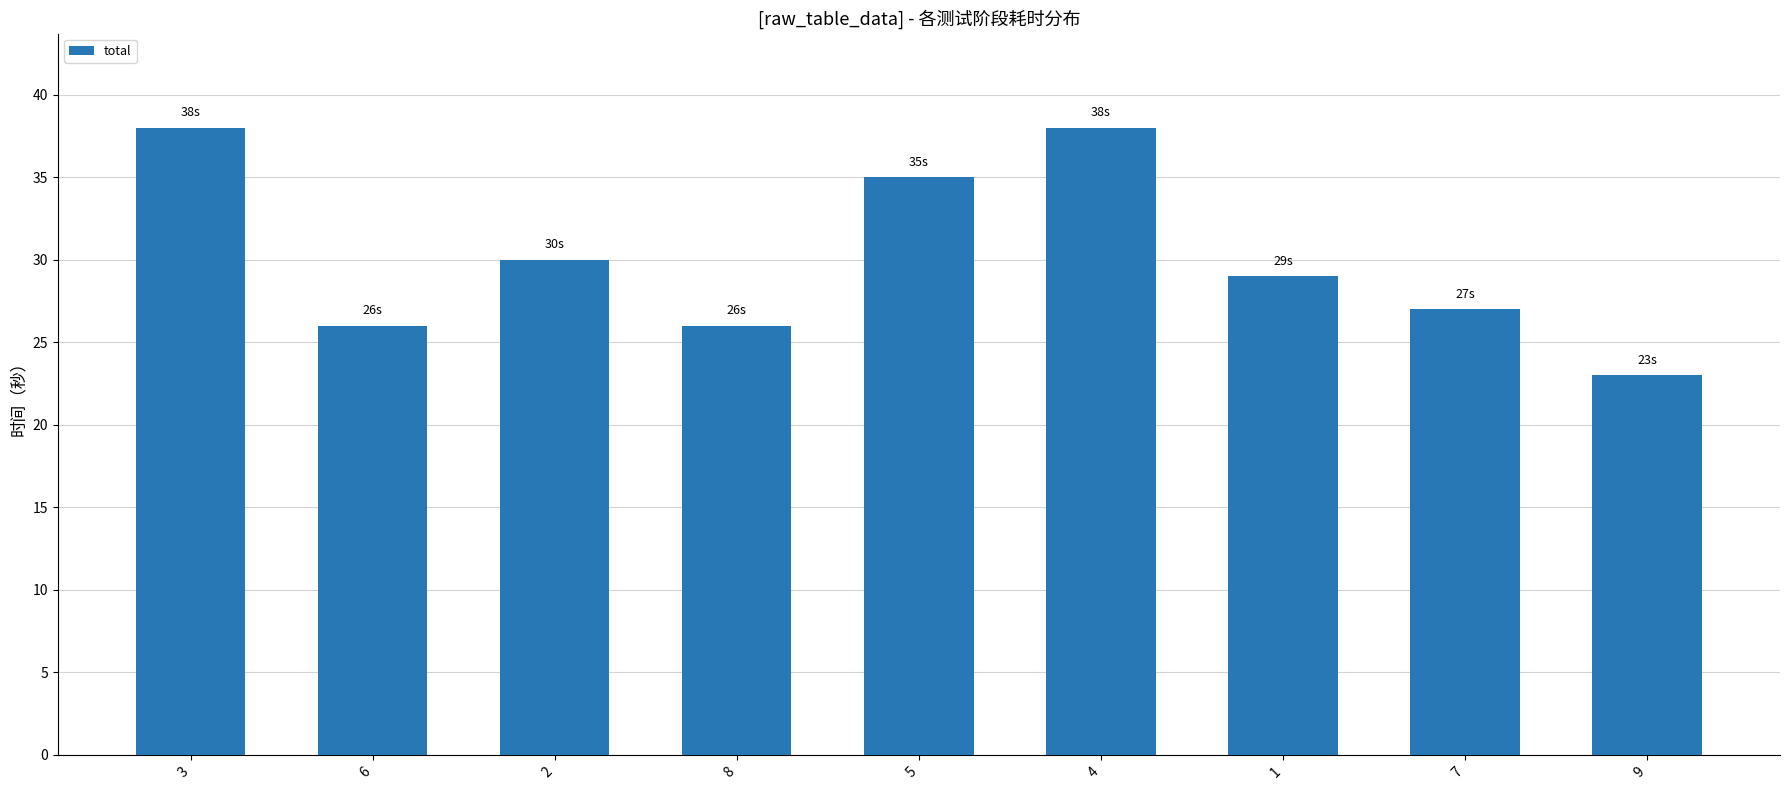

What position from the left is 7?

8